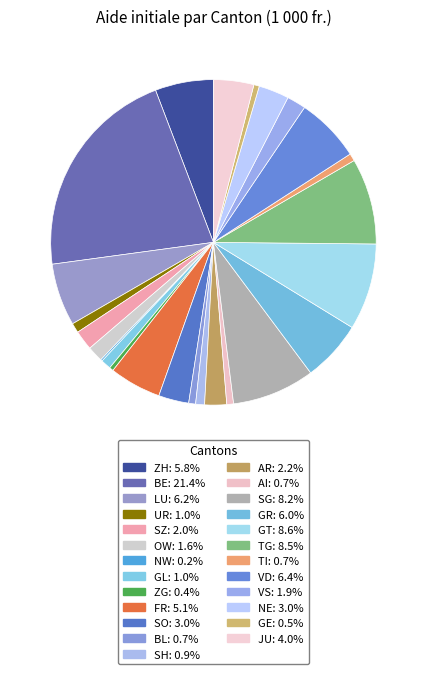

What percentage is the OW slice, to the nearest percent?

2%